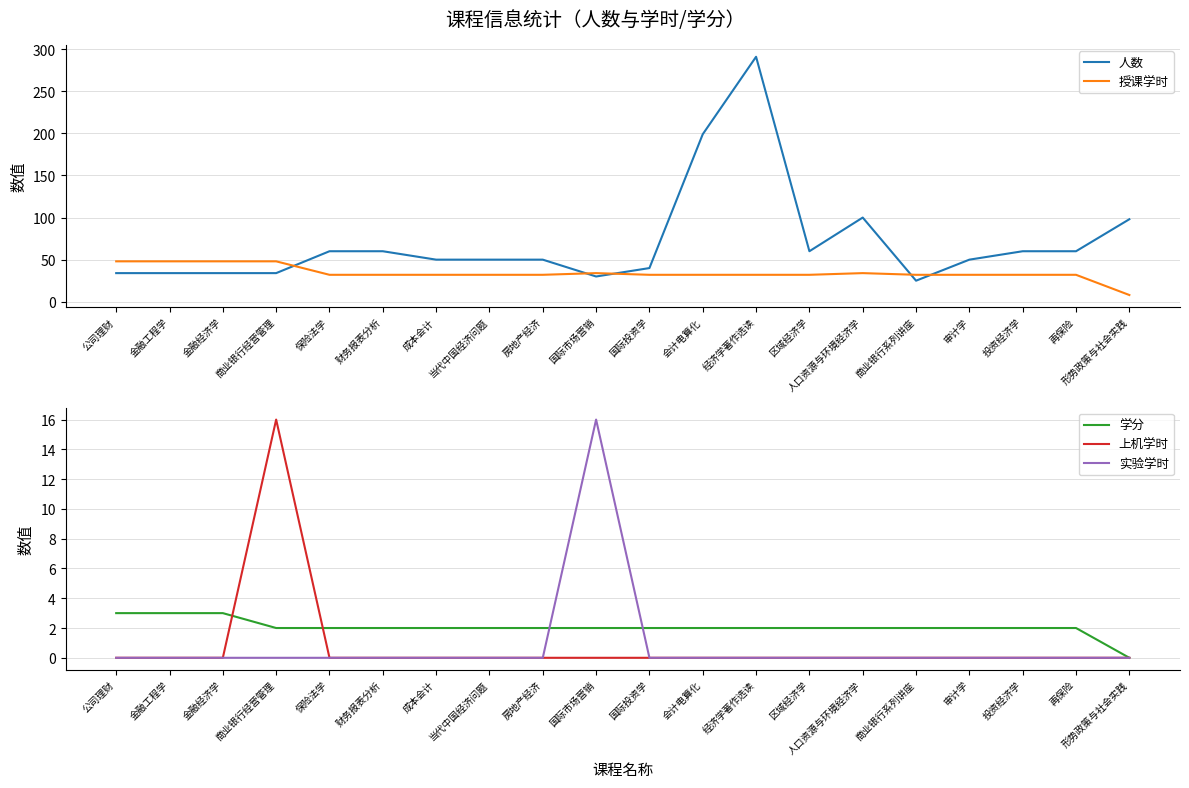

What position from the left is 当代中国经济问题?

8